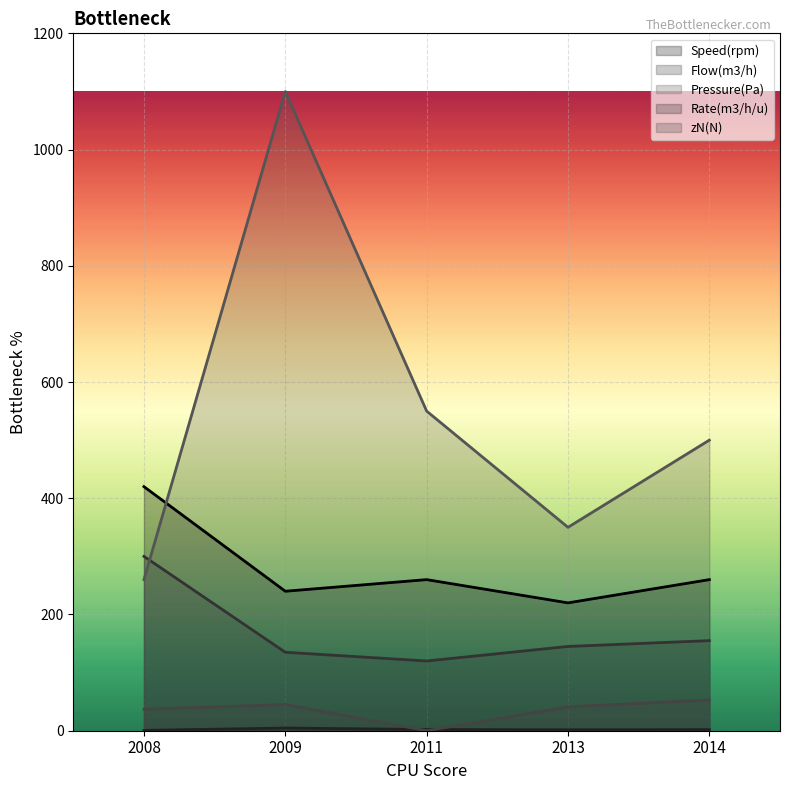

Where is zN(N) nearest to the value 26?

2008